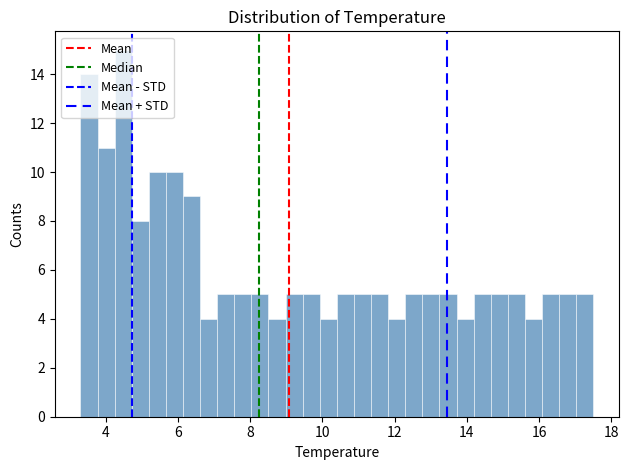

Read against the x-axis, roughly where is the centre of the tallest bar?

4.4